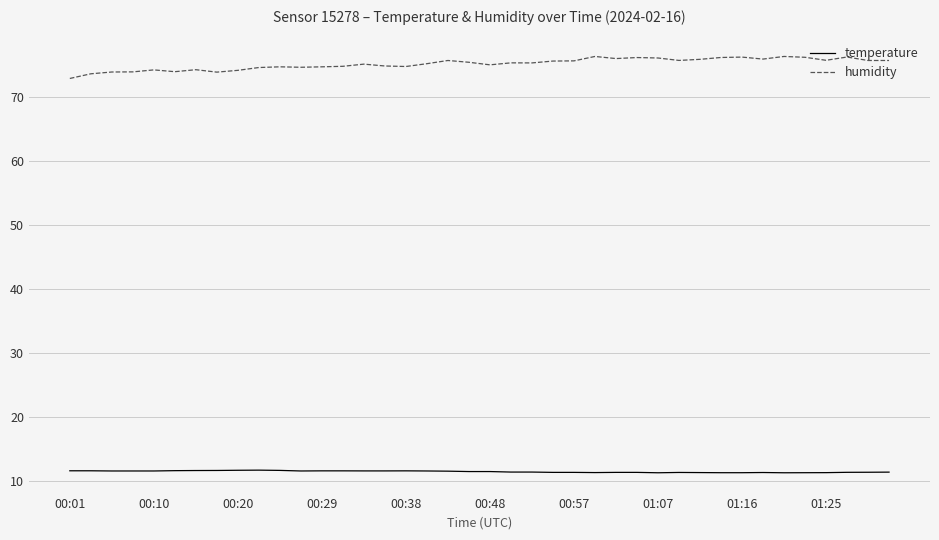

True or false: temperature and humidity cross at least once.

False